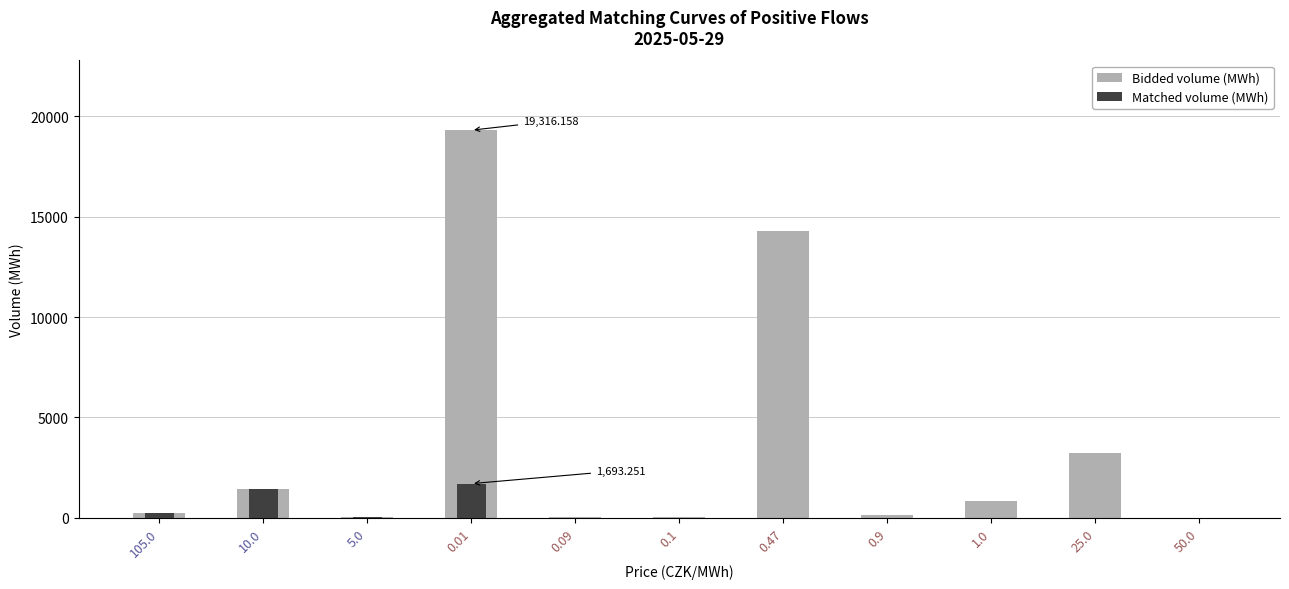

Is the value of Matched volume (MWh) at 0.01 greater than the value of Bidded volume (MWh) at 0.47?

No